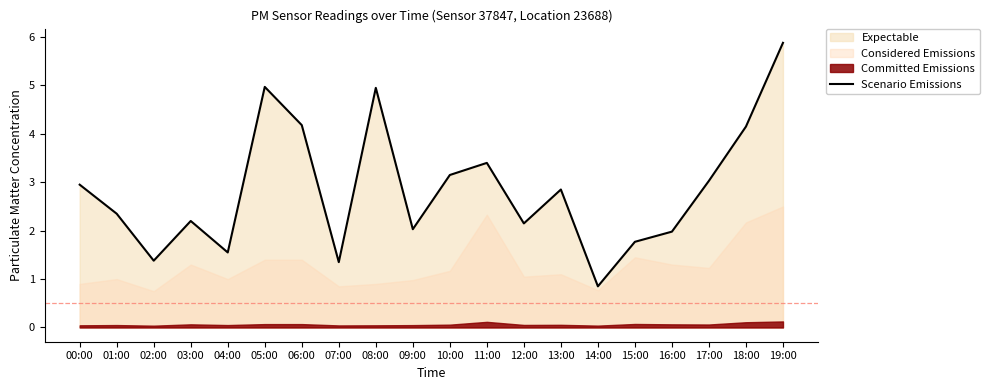

How many values are below 2?

6